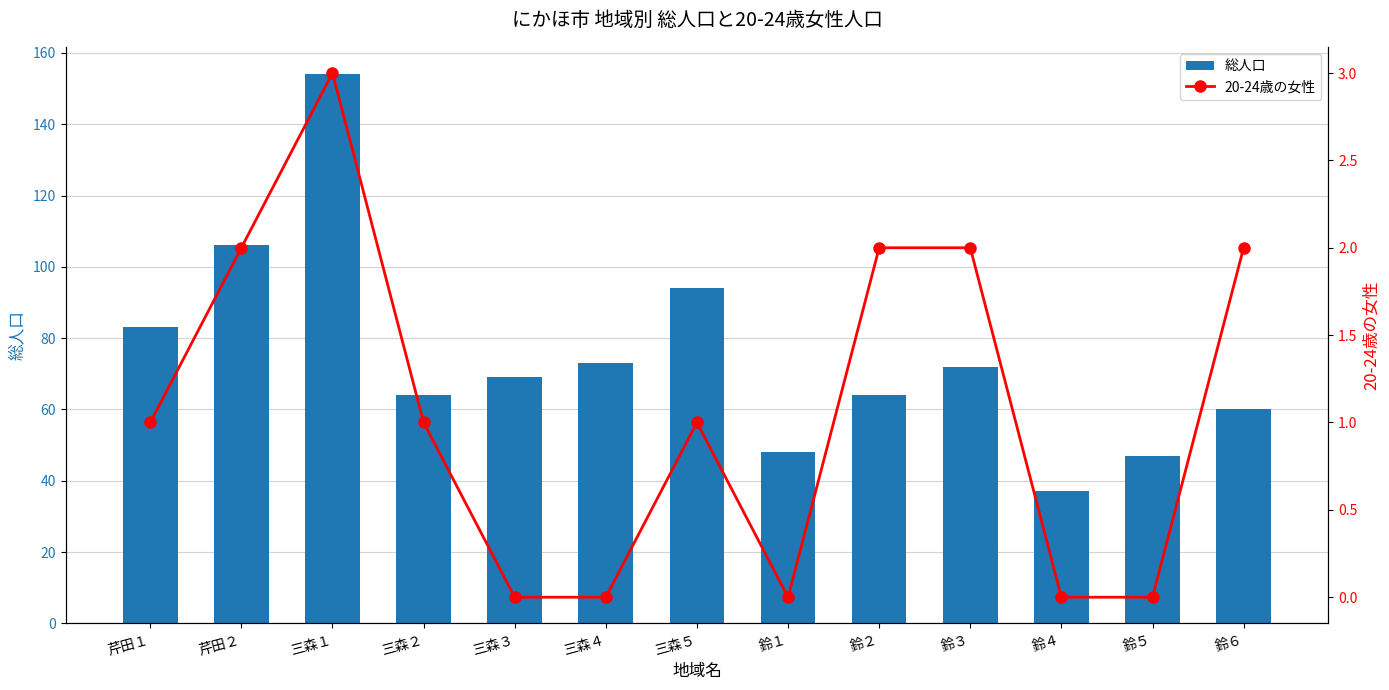

What is the sum of the 総人口 values at 三森１ and 鈴５?

201